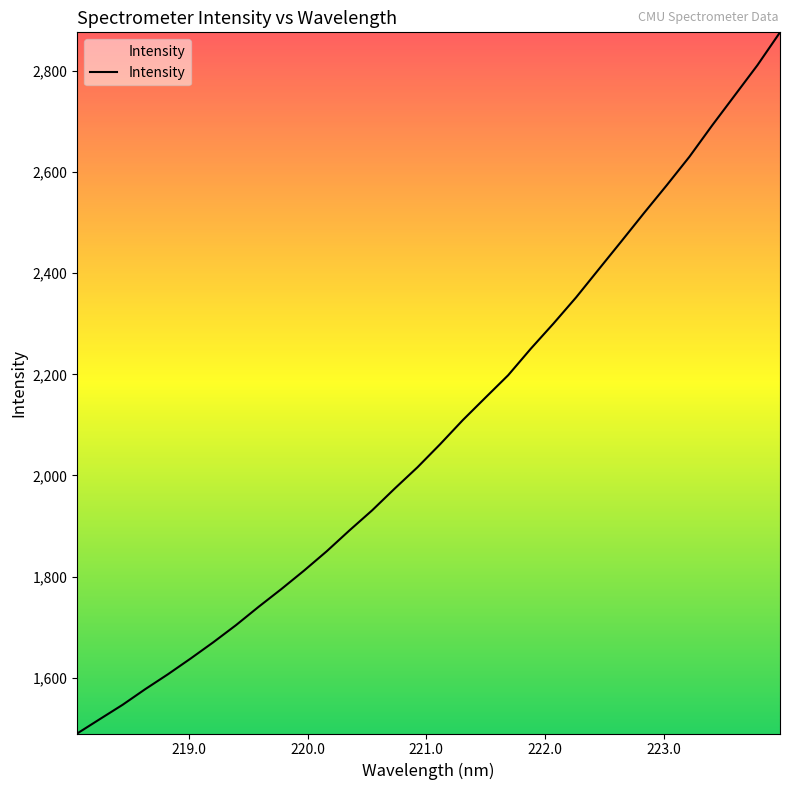

What is the difference between the maximum and minimum values?

1386.0